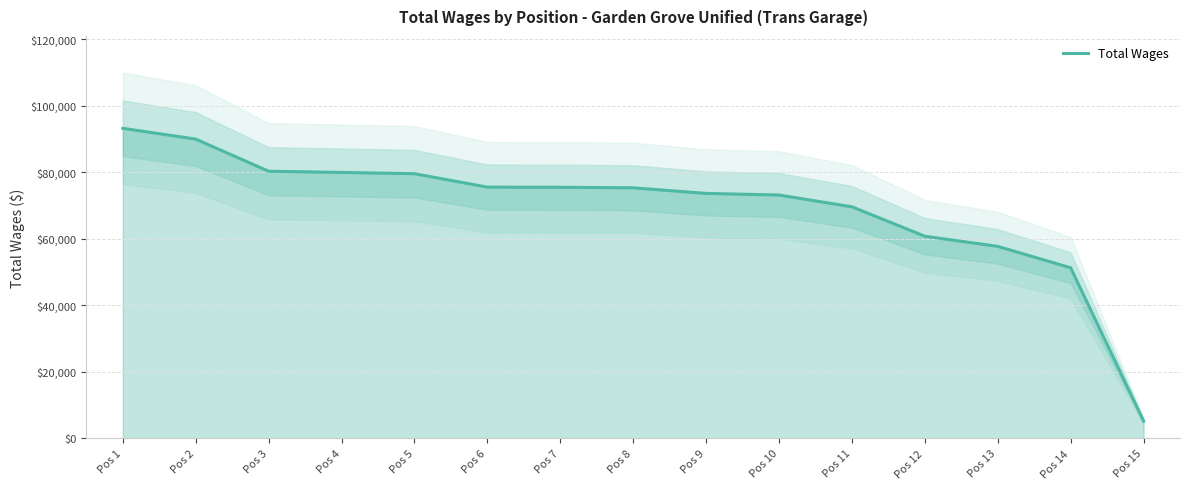

What is the minimum value shown in the chart?

5207